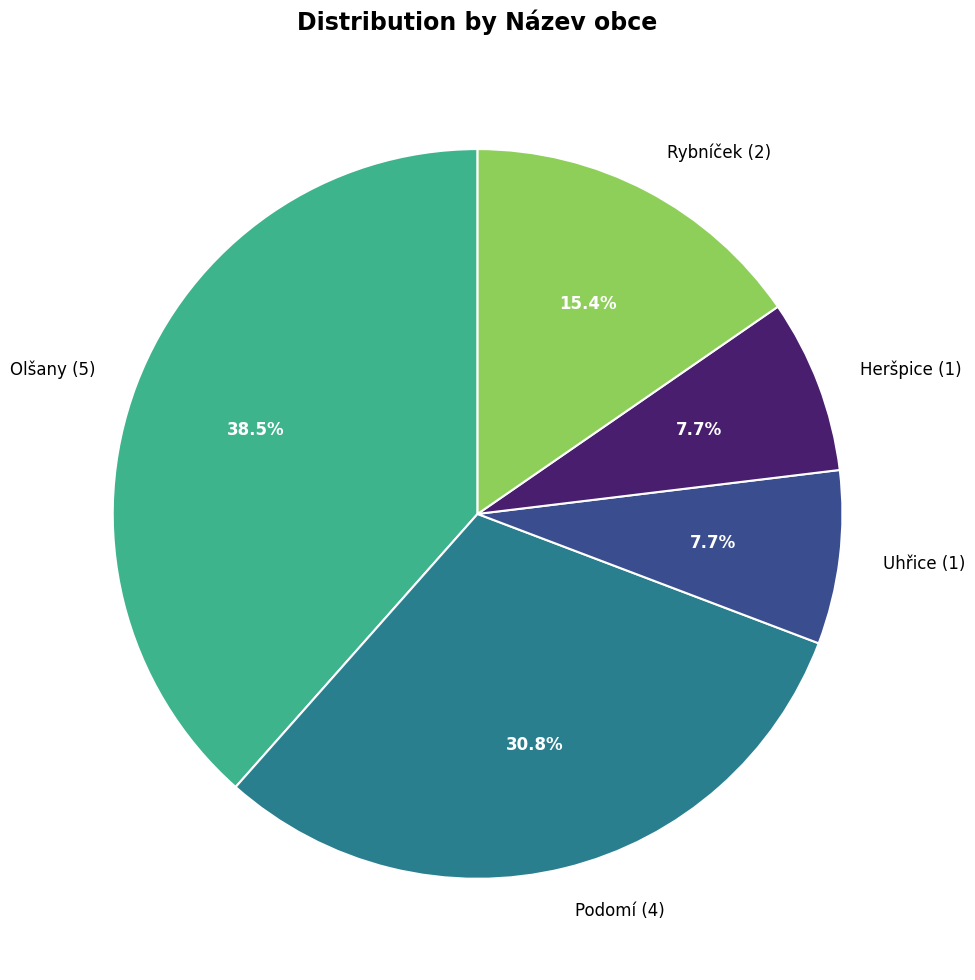

Approximately how many times larger is the value at Olšany compared to Heršpice?

5.0